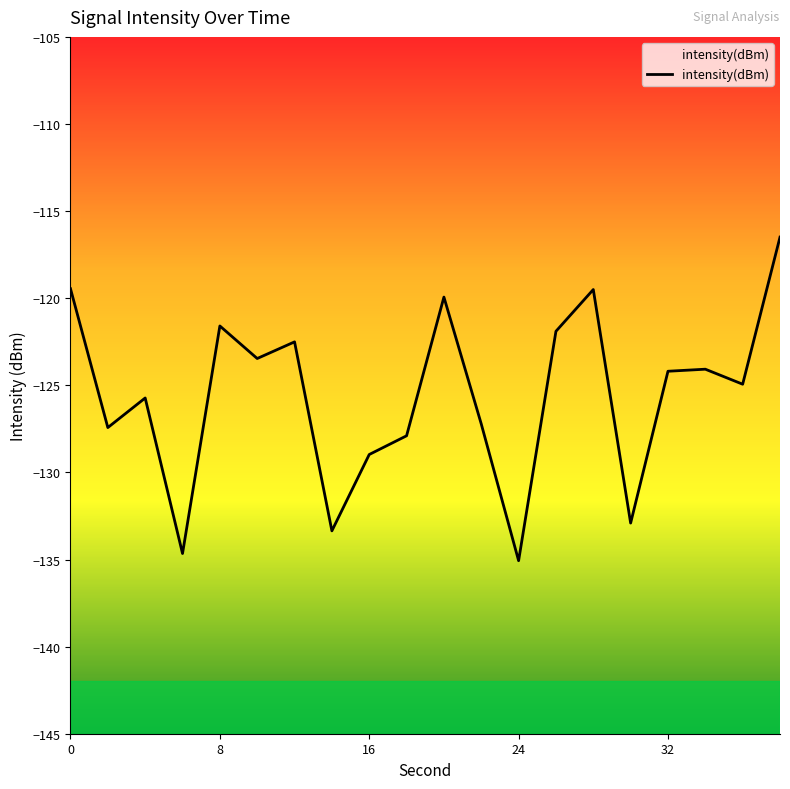

True or false: the data shows -124.2 at 32.

True